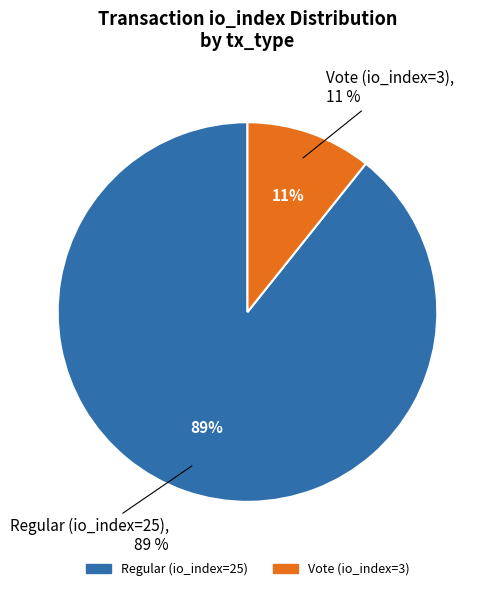

What is the change in value from Regular (io_index=25) to Vote (io_index=3)?

-22